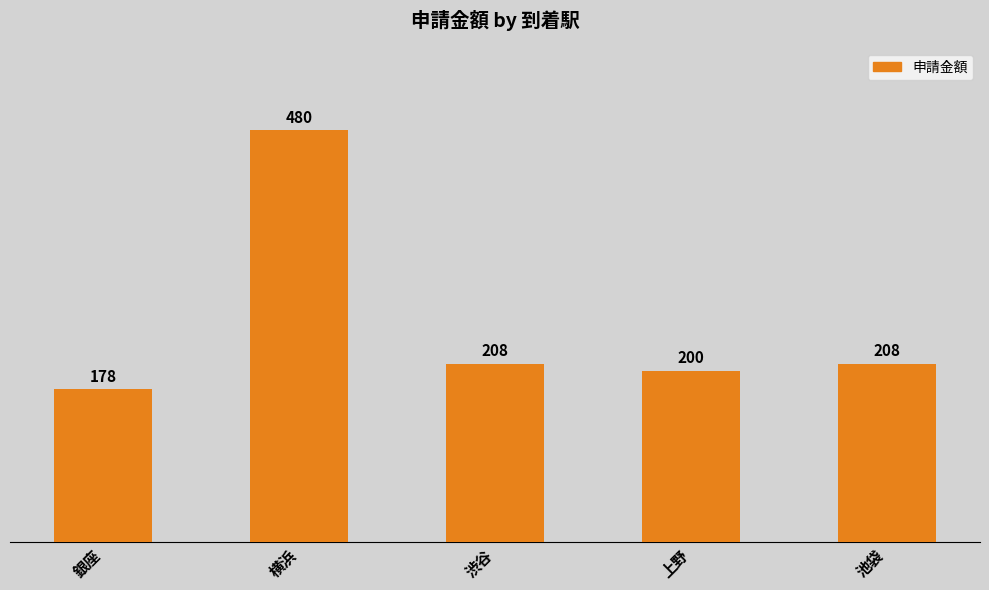

Are the bars horizontal?

No